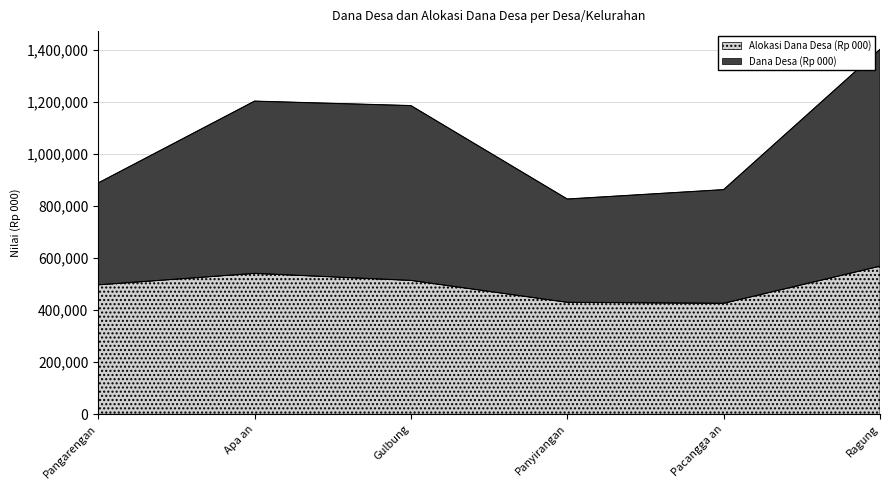

Does the chart display data point markers on the line(s)?

No